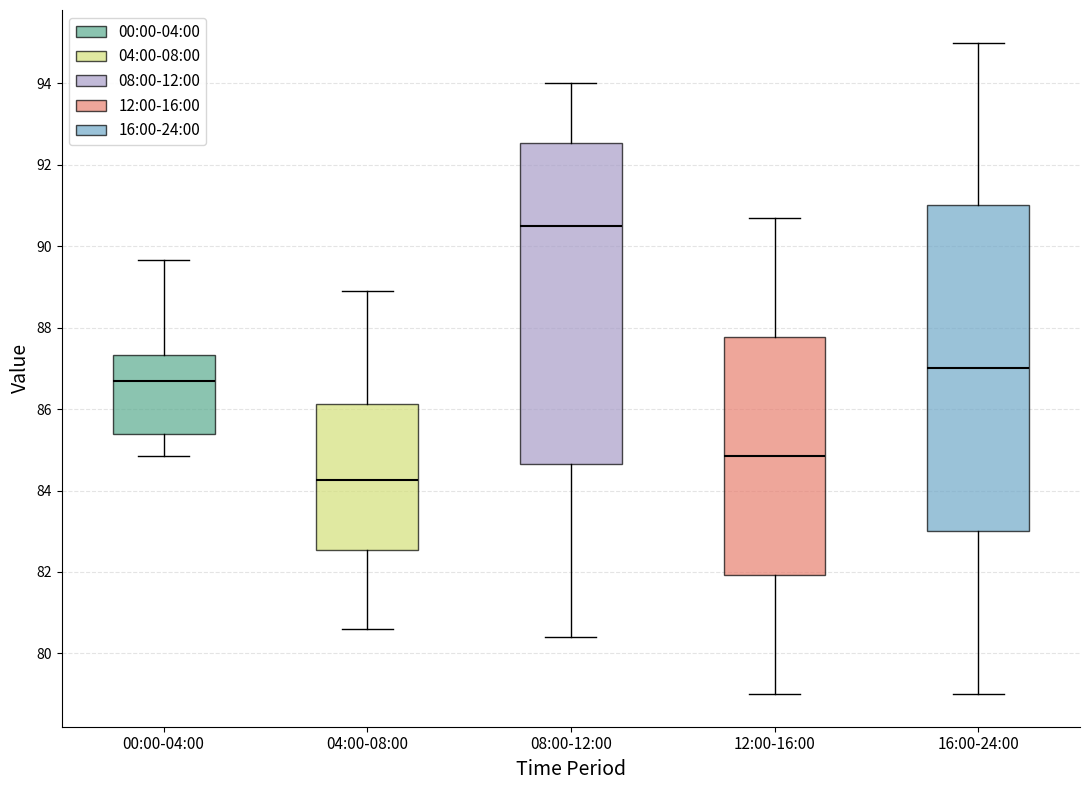

Reading left to right, transcribe this box plot: for each box, give where its median line is, the range the box spans, and where its two whiskers end, as read against the y-axis. The values are not printed on the chart, so give them approximately, as read against the axis.

00:00-04:00: median 86.6, box 85.4 to 87.4, whiskers 84.8 to 89.6
04:00-08:00: median 84.2, box 82.6 to 86.2, whiskers 80.6 to 89.0
08:00-12:00: median 90.6, box 84.6 to 92.6, whiskers 80.4 to 94.0
12:00-16:00: median 84.8, box 82.0 to 87.8, whiskers 79.0 to 90.8
16:00-24:00: median 87.0, box 83.0 to 91.0, whiskers 79.0 to 95.0